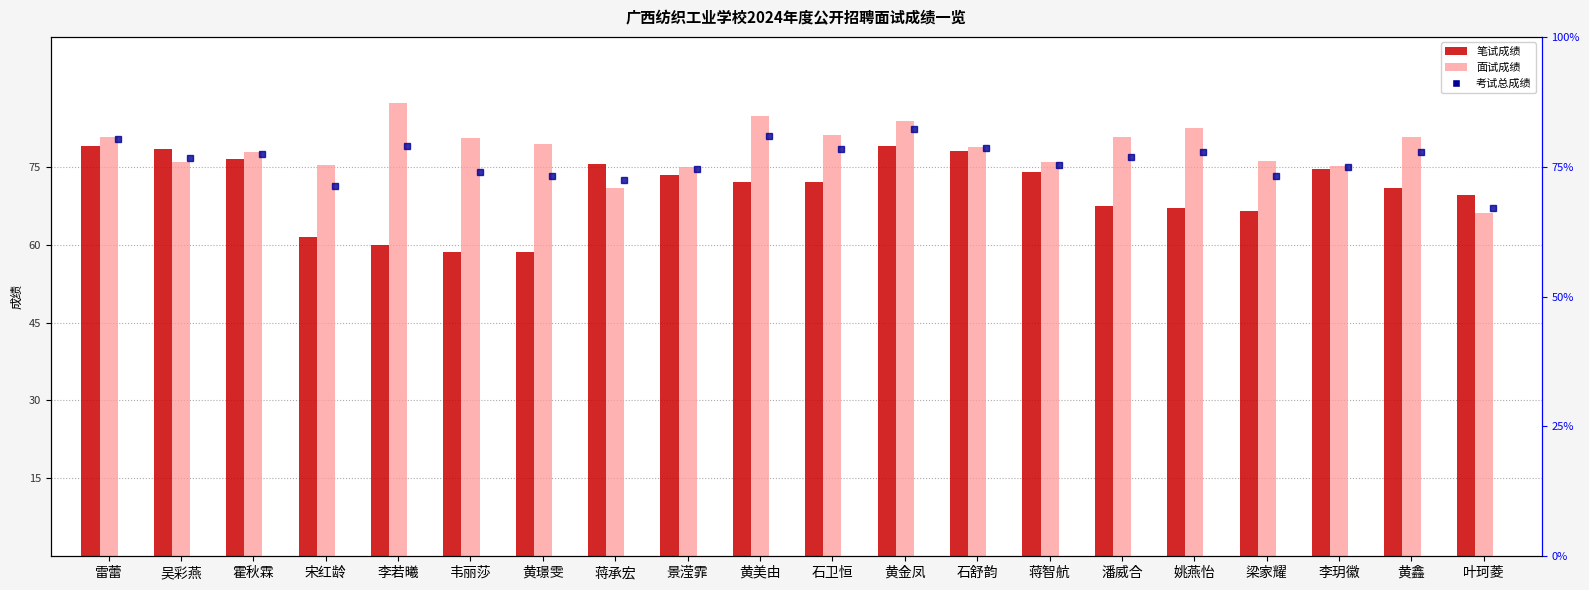

Are the bars horizontal?

No